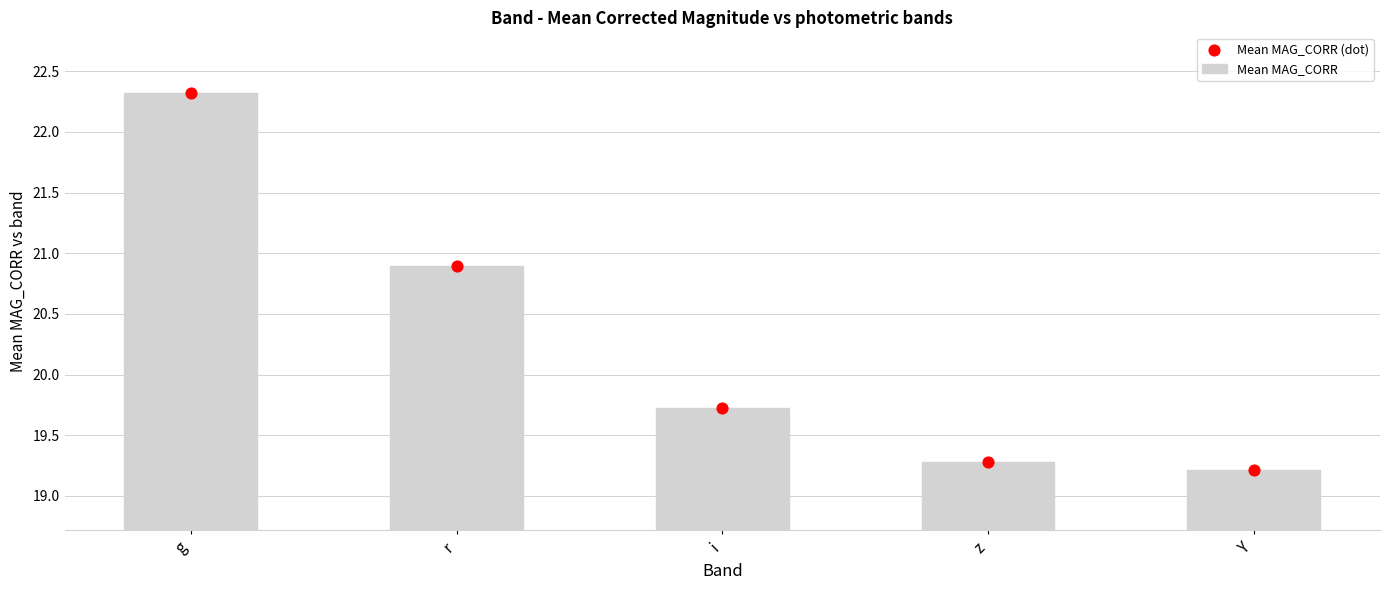

At which category is the sum across all series the highest?

g